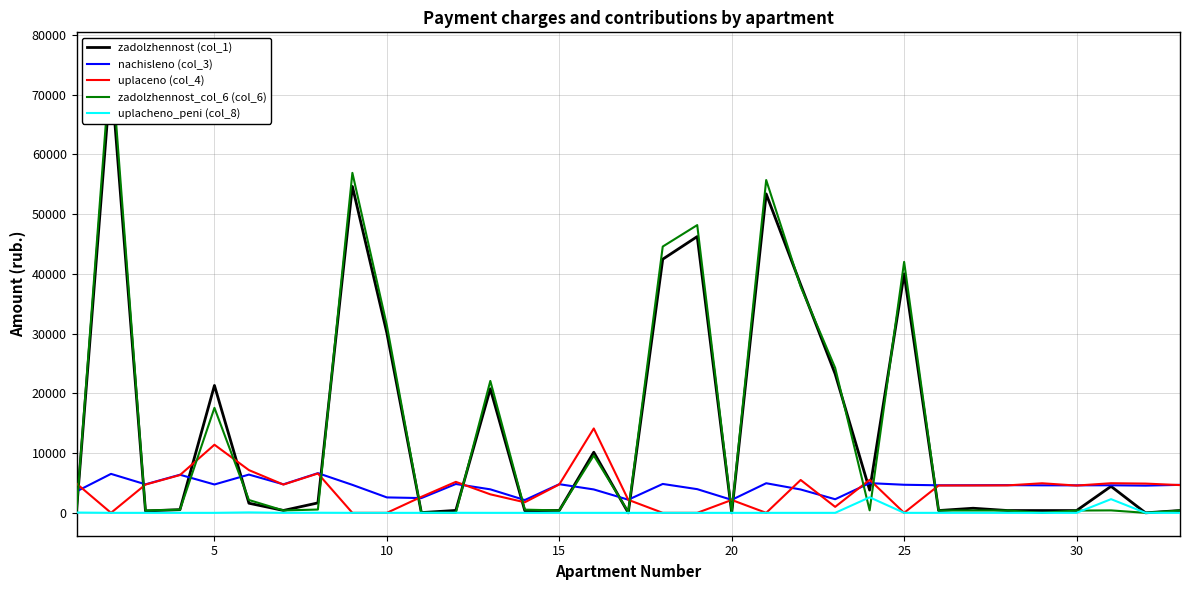

True or false: uplacheno_peni (col_8) and nachisleno (col_3) intersect in this chart.

False